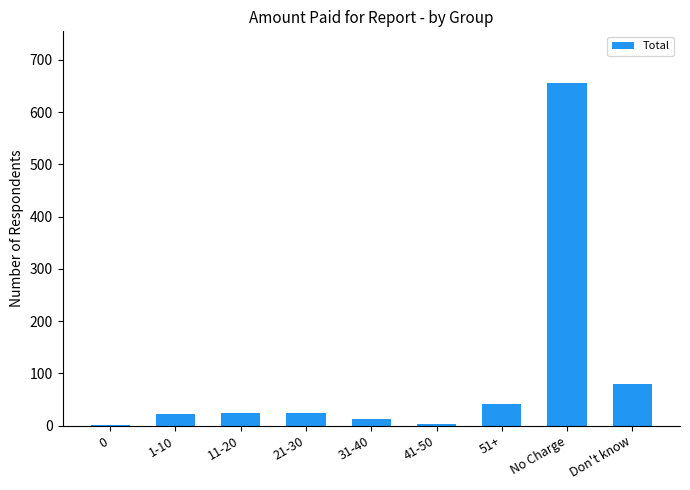

True or false: the data shows 656 at No Charge.

True